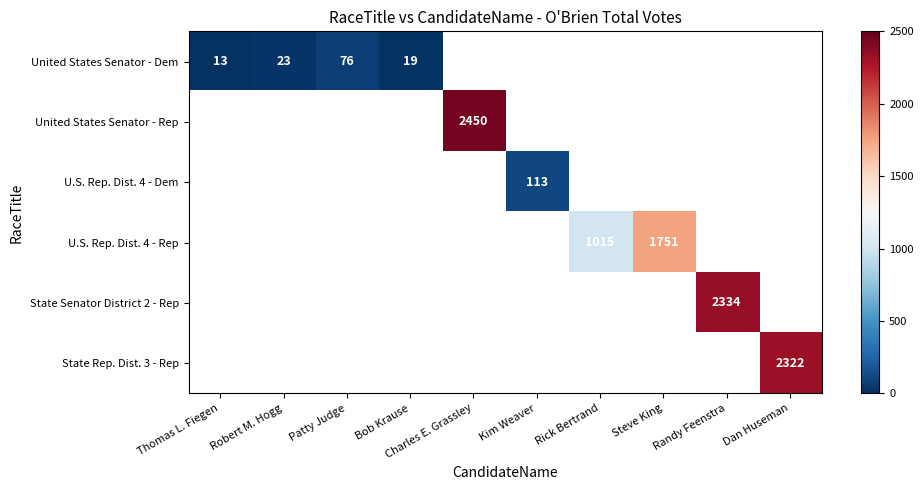

Is the value of United States Senator - Rep at Dan Huseman greater than the value of State Rep. Dist. 3 - Rep at Bob Krause?

No